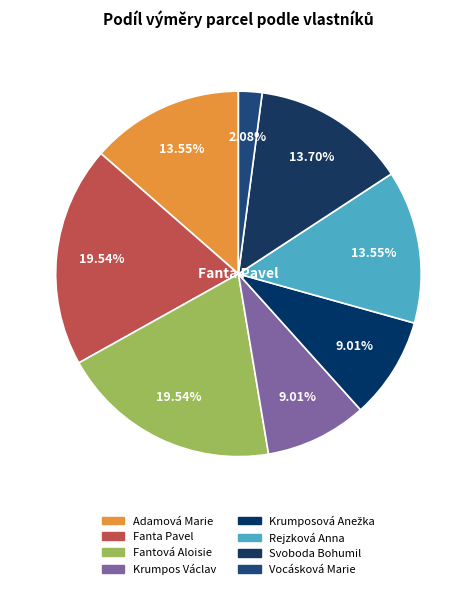

Rank the categories by value from highest to lowest.

Fanta Pavel, Fantová Aloisie, Svoboda Bohumil, Adamová Marie, Rejzková Anna, Krumpos Václav, Krumposová Anežka, Vocásková Marie